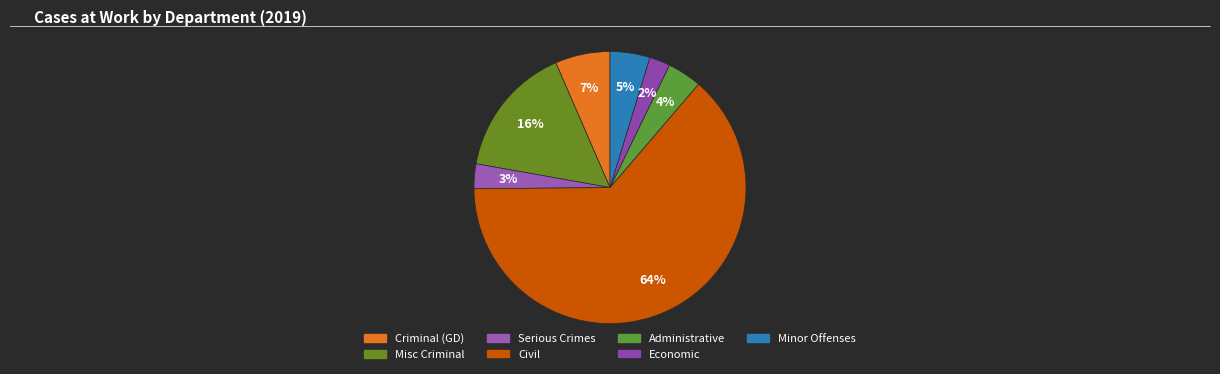

How many segments does this pie chart have?

7